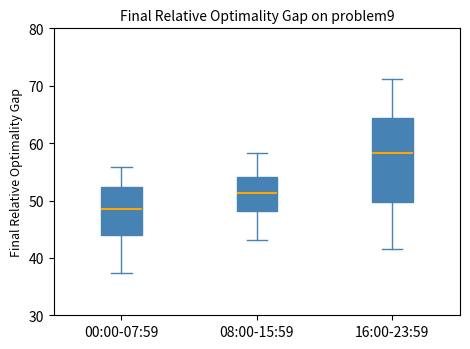

Which box is the tallest, from its lower edge to its upper edge?

16:00-23:59